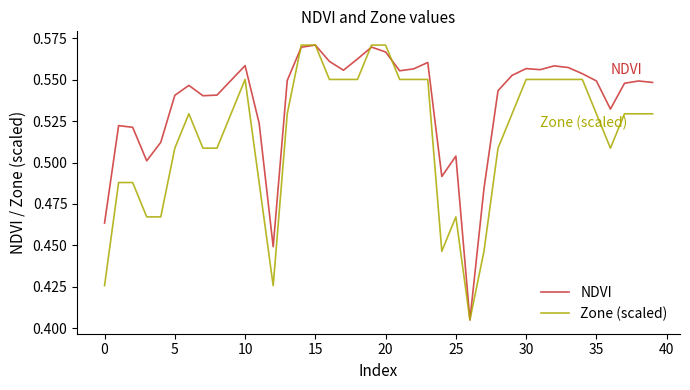

Rank the series by their average value, from highest to lowest.

NDVI, Zone (scaled)